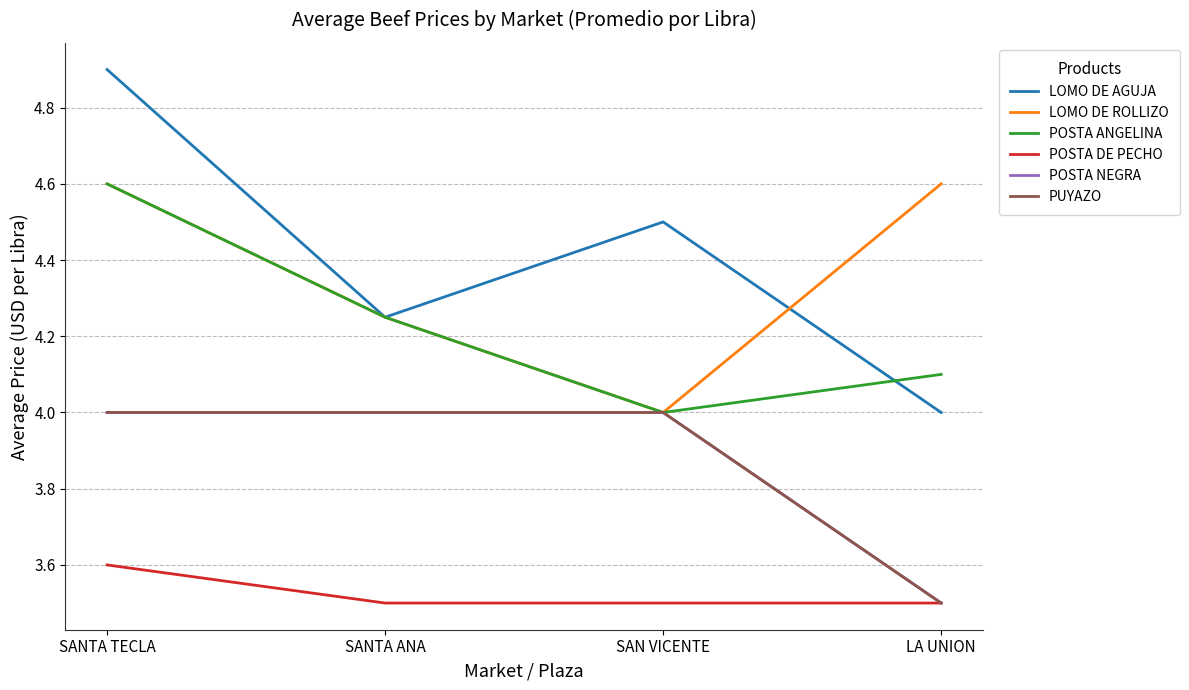

The POSTA ANGELINA series shows 2.1 at LA UNION. True or false?

False